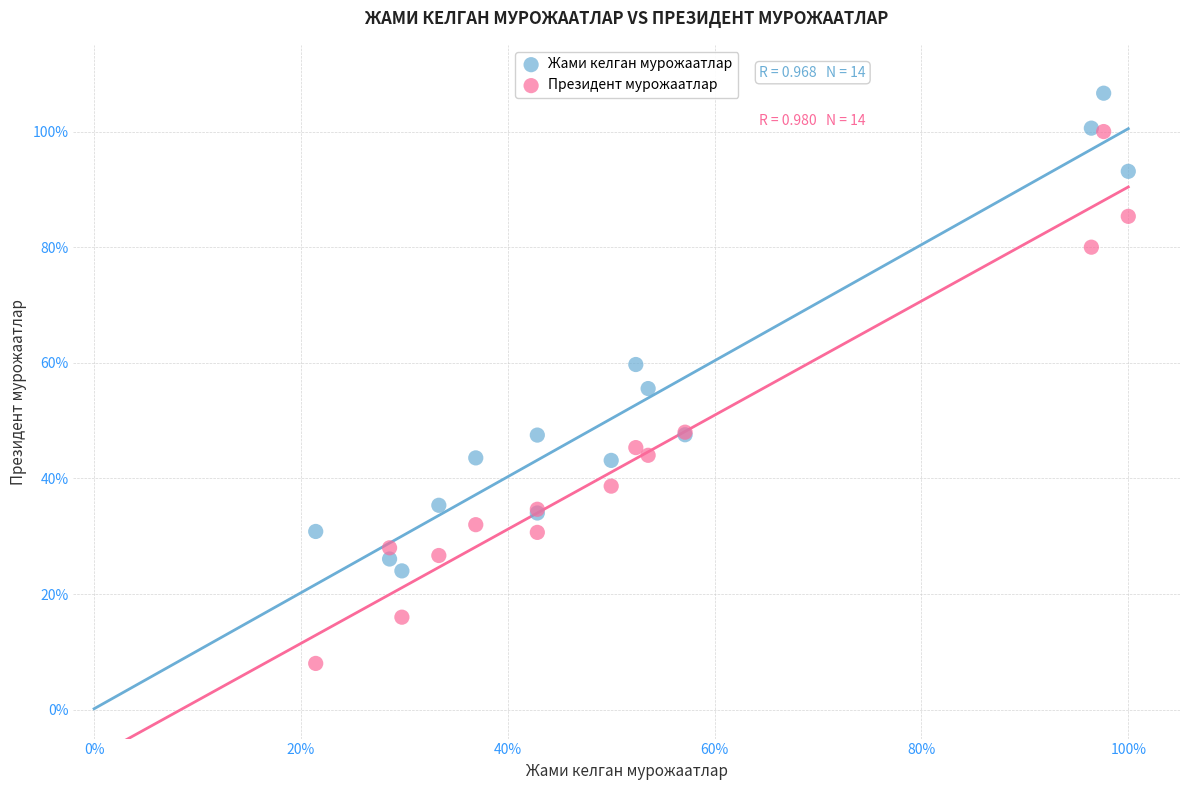

What are all the series names shown in the legend?

Жами келган мурожаатлар, Президент мурожаатлар